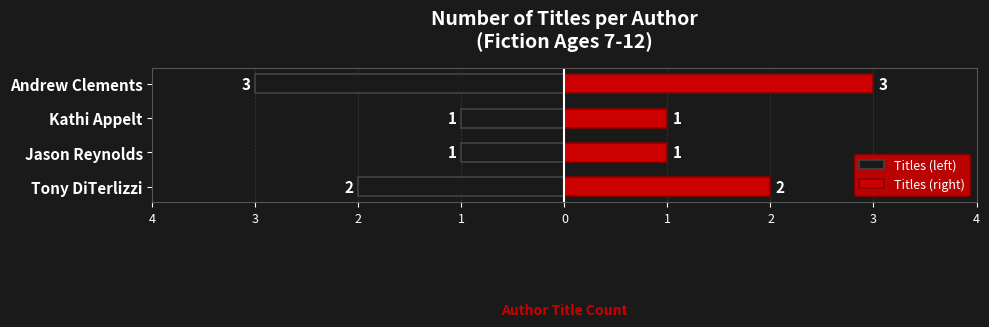

The value of Titles (left) at Jason Reynolds is -1. True or false?

True